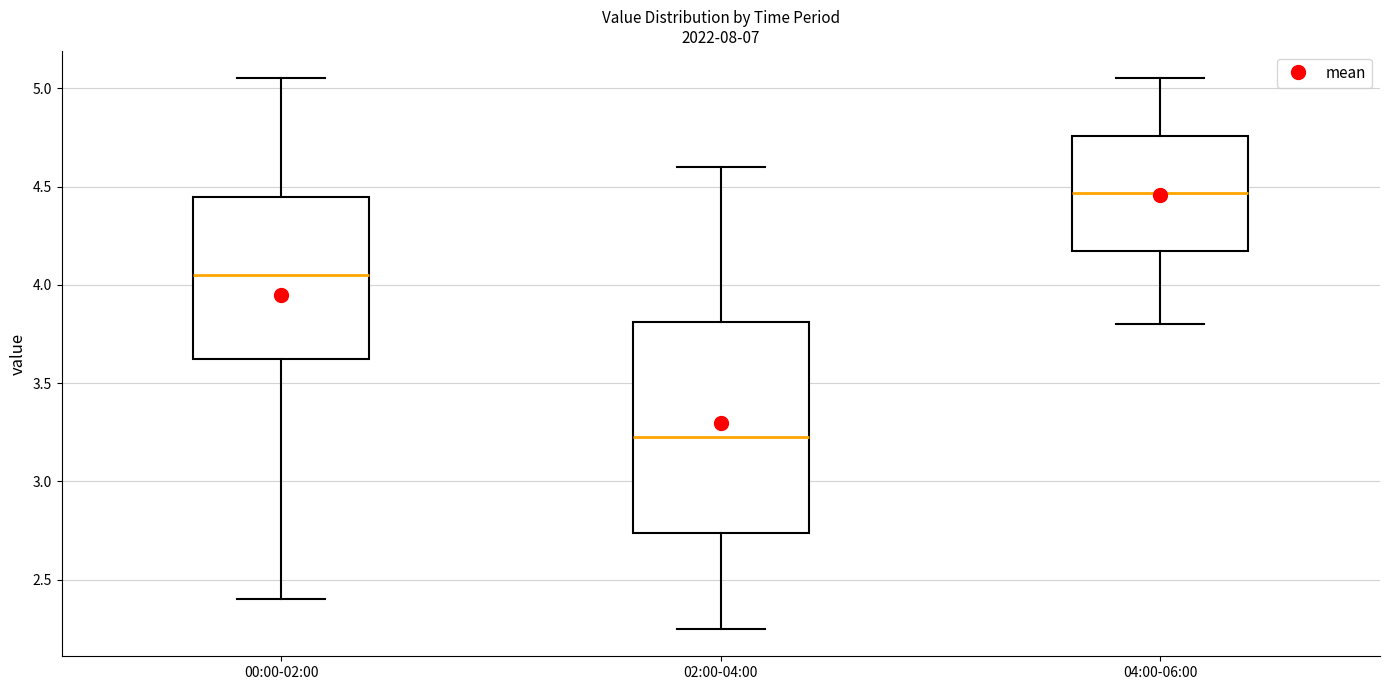

Reading left to right, transcribe this box plot: for each box, give where its median line is, the range the box spans, and where its two whiskers end, as read against the y-axis. The values are not printed on the chart, so give them approximately, as read against the axis.

00:00-02:00: median 4.05, box 3.65 to 4.45, whiskers 2.40 to 5.05
02:00-04:00: median 3.25, box 2.75 to 3.80, whiskers 2.25 to 4.60
04:00-06:00: median 4.45, box 4.15 to 4.75, whiskers 3.80 to 5.05